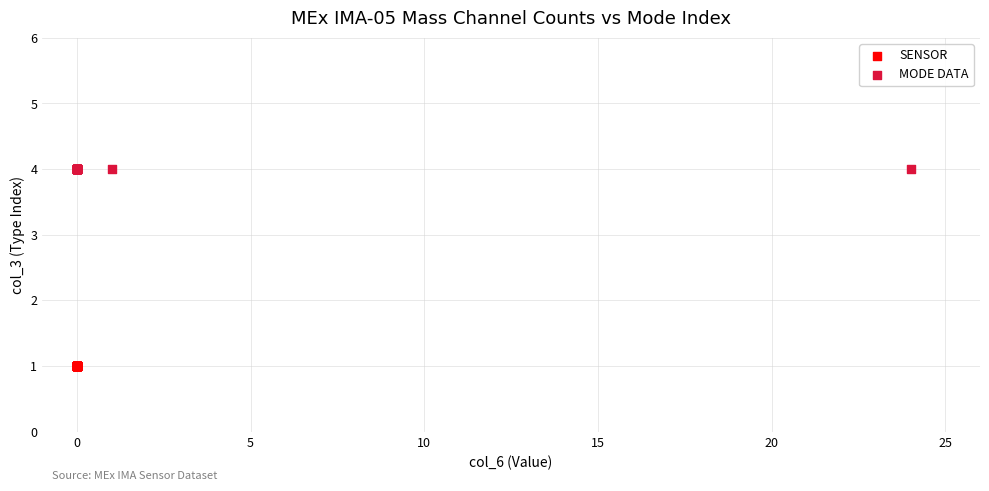

Which series reaches the minimum Y coordinate?

SENSOR